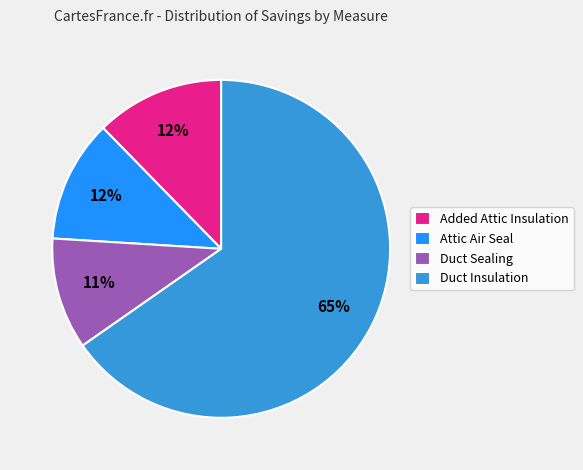

Is it true that Duct Insulation is 75% of the pie?

False